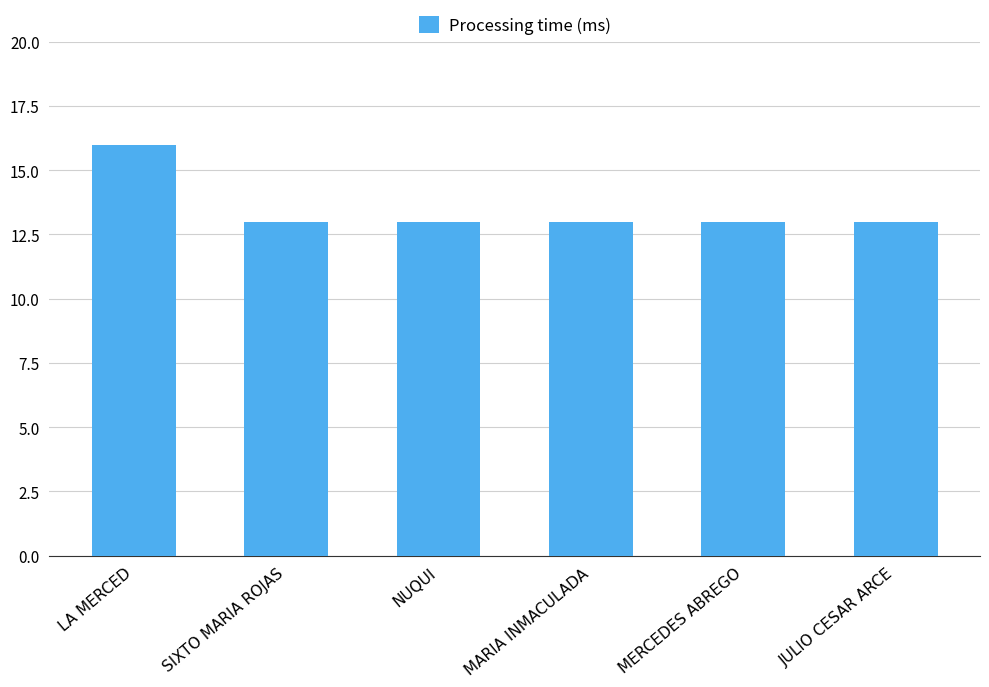

Reading left to right, extract all data points from this chart.

LA MERCED=16	SIXTO MARIA ROJAS=13	NUQUI=13	MARIA INMACULADA=13	MERCEDES ABREGO=13	JULIO CESAR ARCE=13